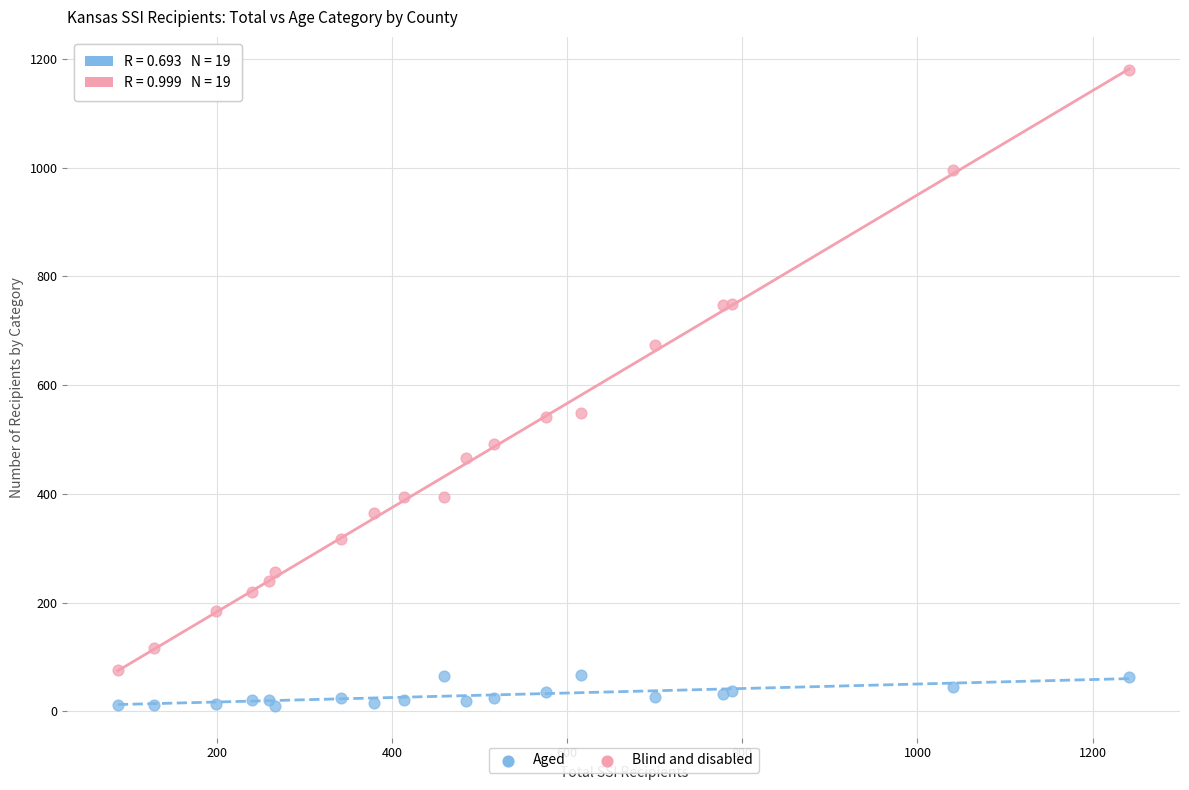

Which series reaches the minimum Y coordinate?

Aged